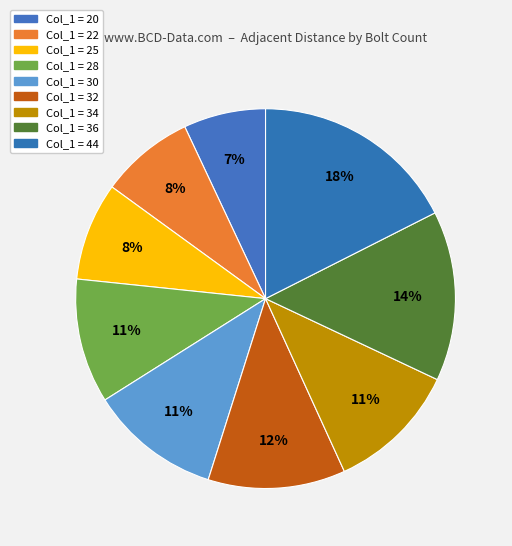

Rank the categories by value from highest to lowest.

44, 36, 32, 34, 30, 28, 25, 22, 20